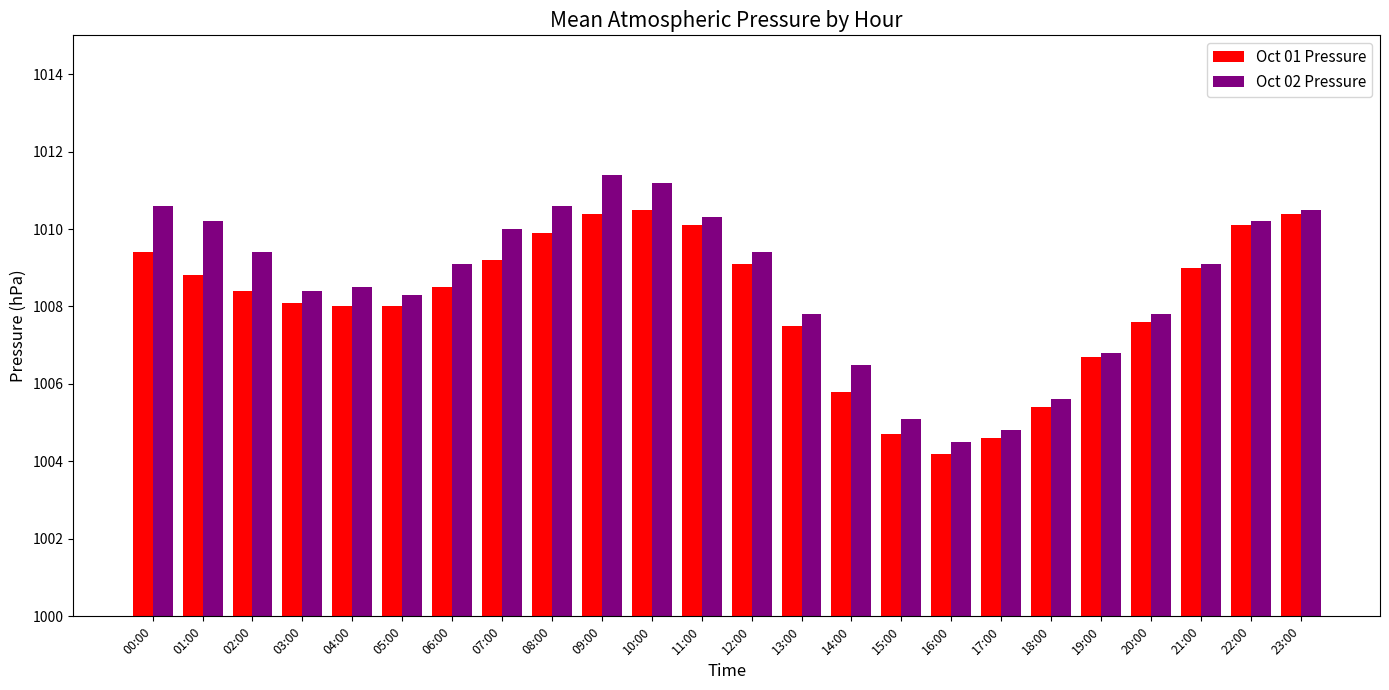

True or false: Oct 01 Pressure has a value of 1008.0 at 05:00.

True